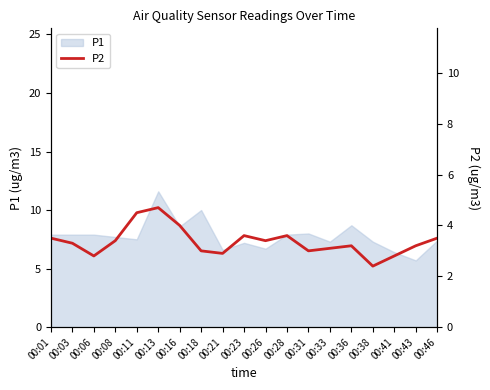

What is the highest value of the P1 series?

11.6